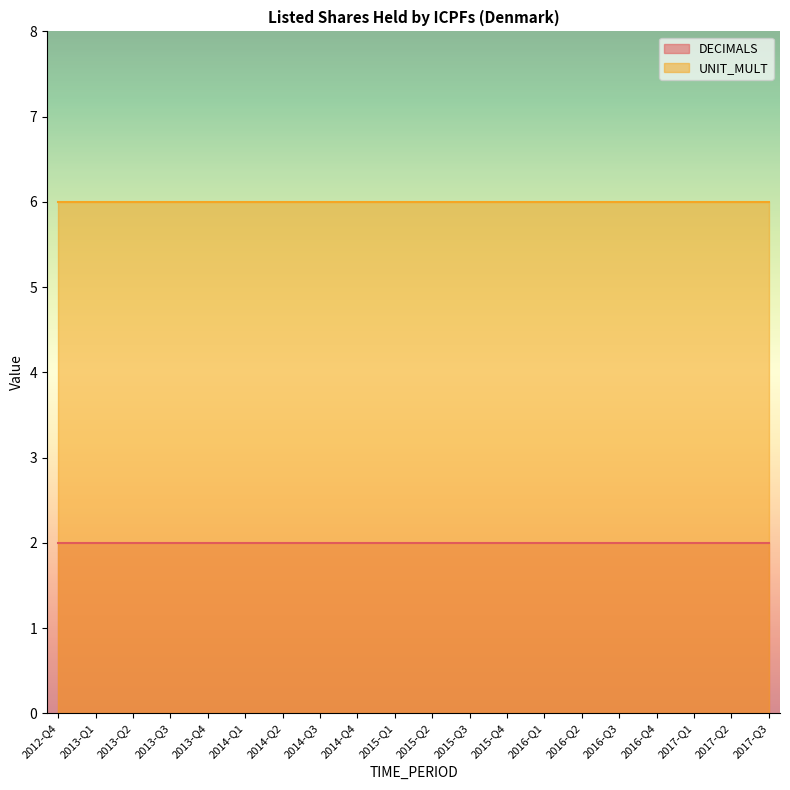

At which label does UNIT_MULT reach its peak?

2012-Q4